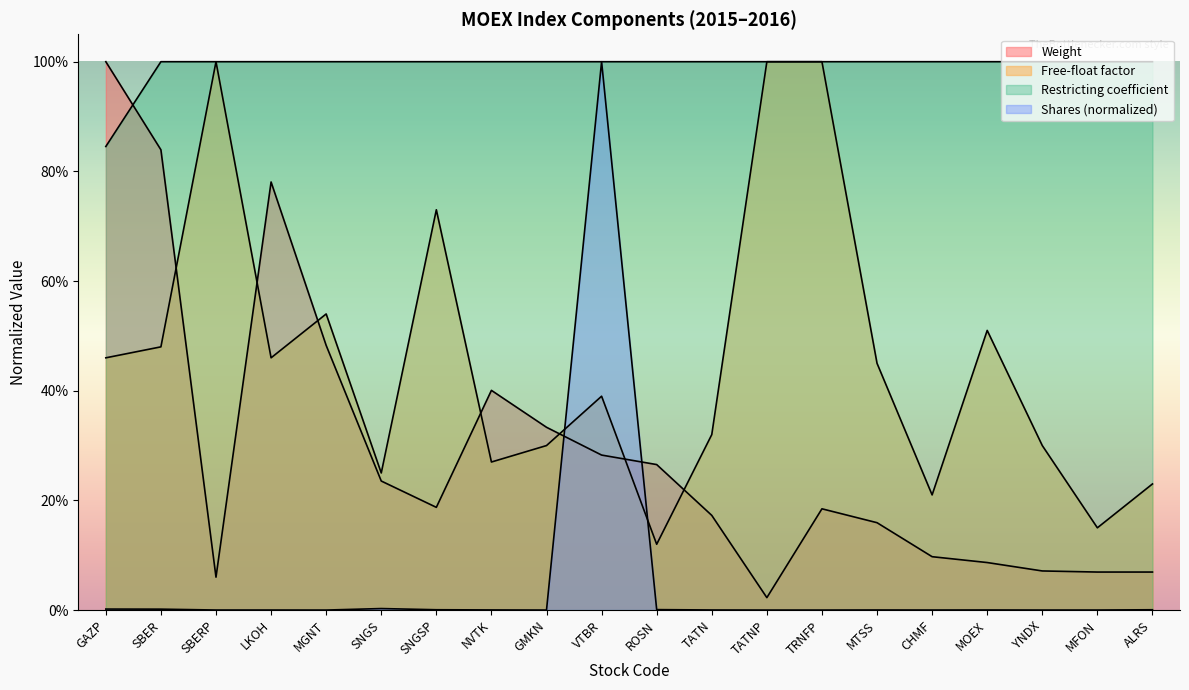

What is the difference between the highest and lowest values at LKOH?

1.0